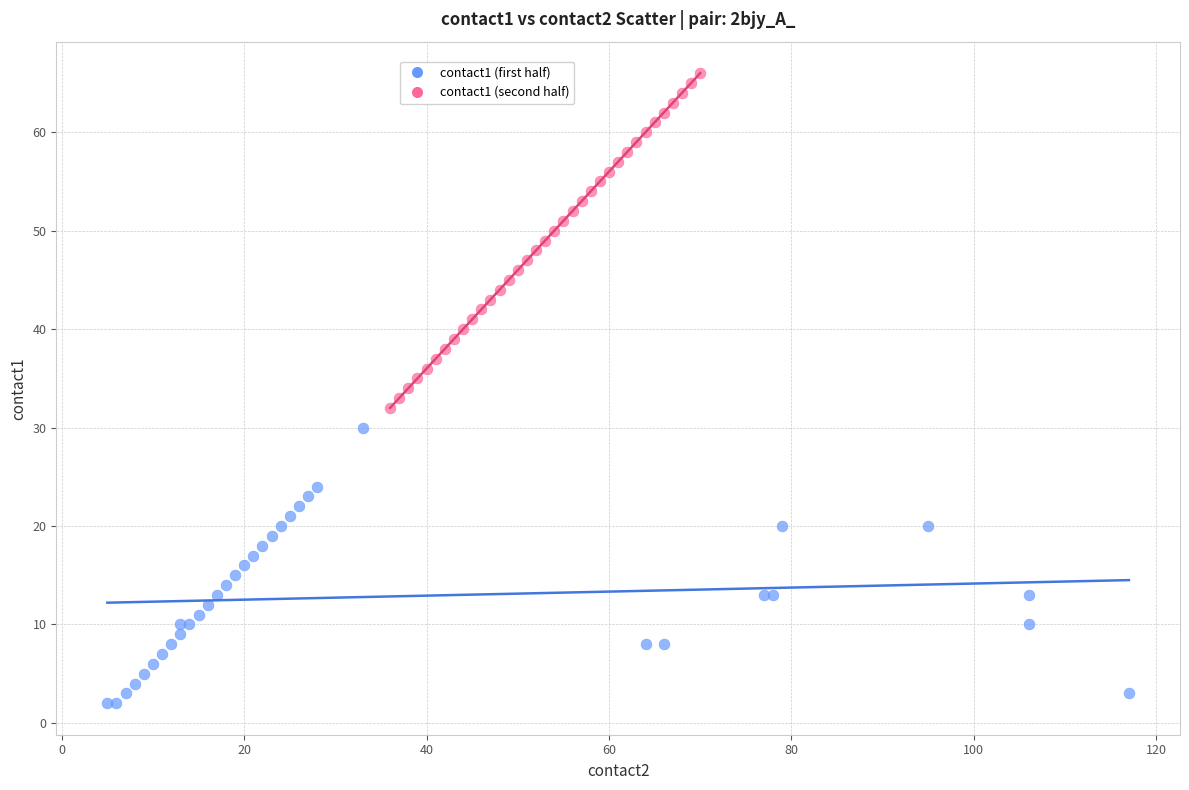

Which series has the widest spread of Y values?

contact1 (second half)